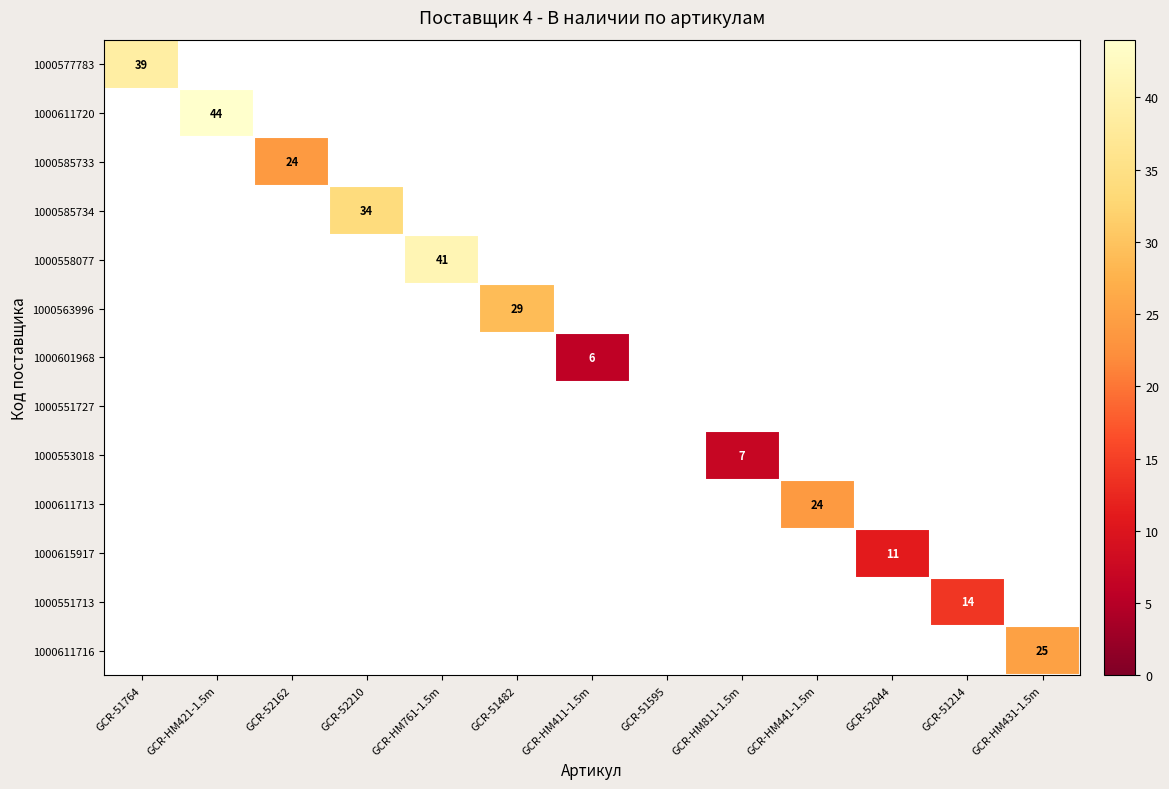

Which label corresponds to the smallest value in the chart?

GCR-HM411-1.5m